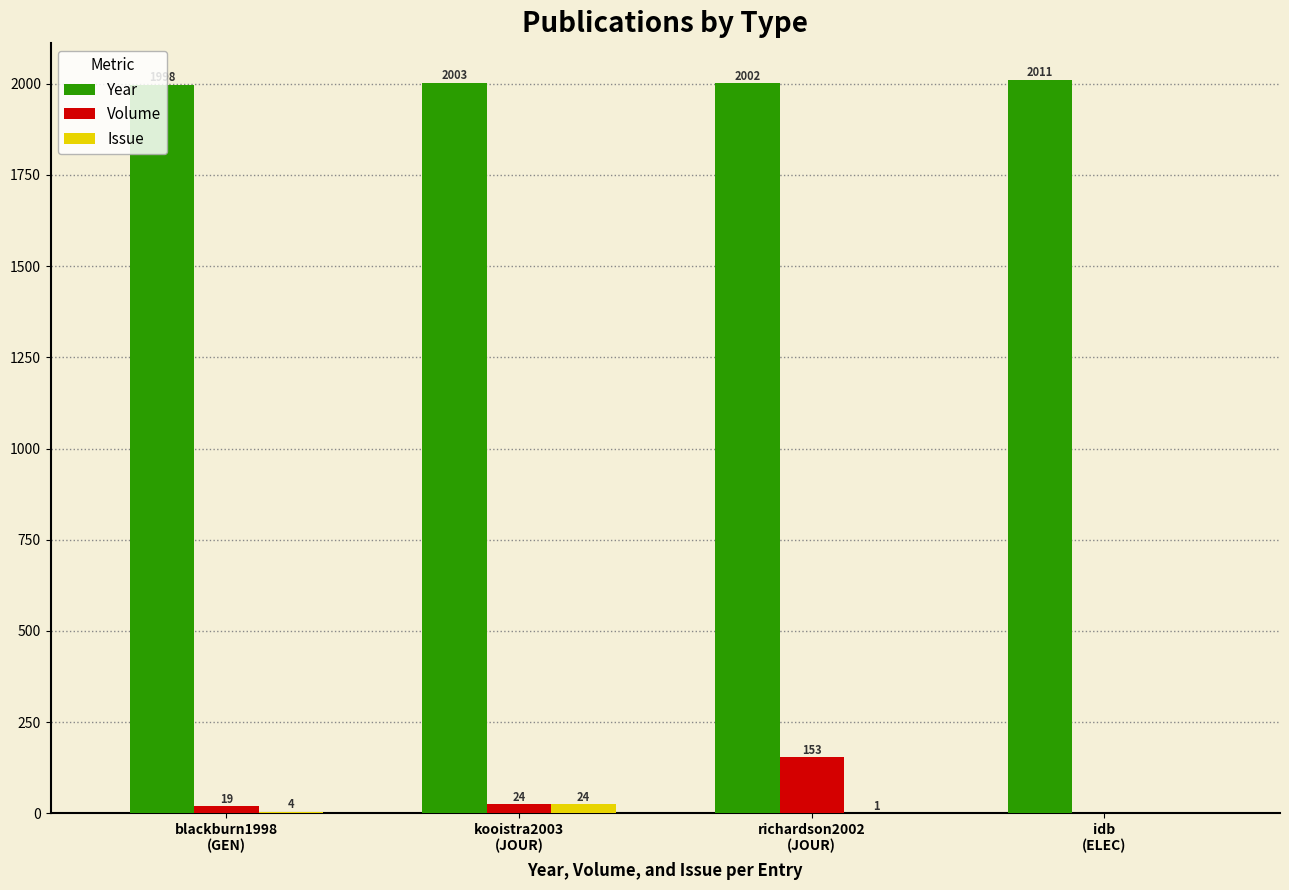

What are all the series names shown in the legend?

Year, Volume, Issue